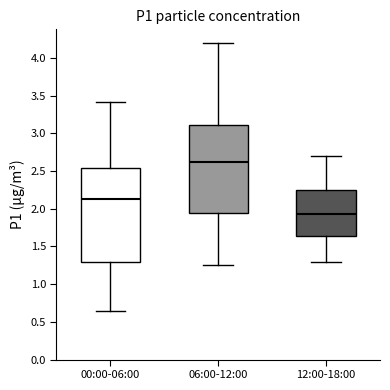

Where does the median line of the box for 06:00-12:00 sit on the y-axis? The values are not printed on the chart, so give them approximately, as read against the axis.

2.65